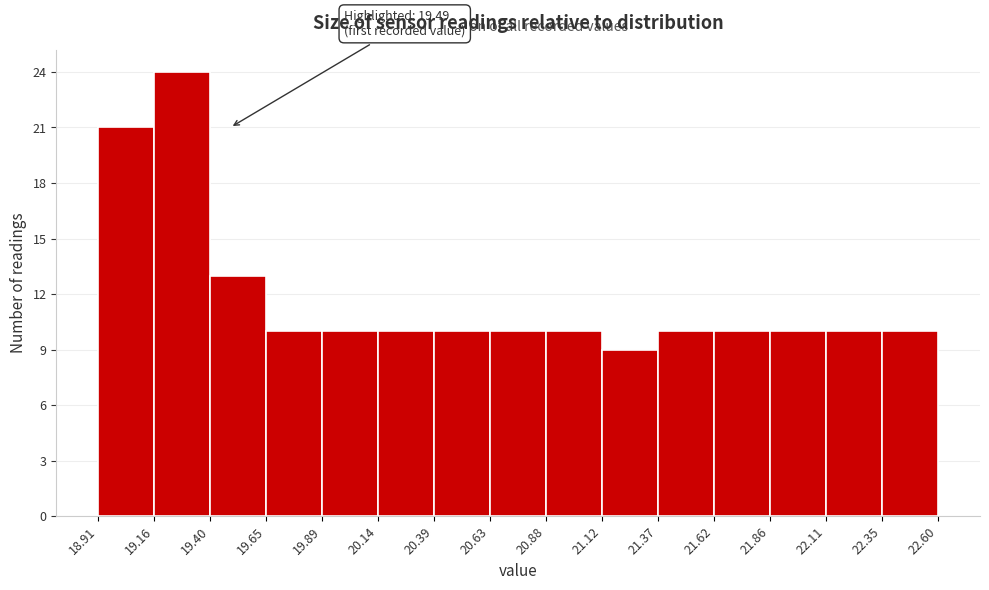

Which range on the x-axis has the tallest bar?

19.16 to 19.40